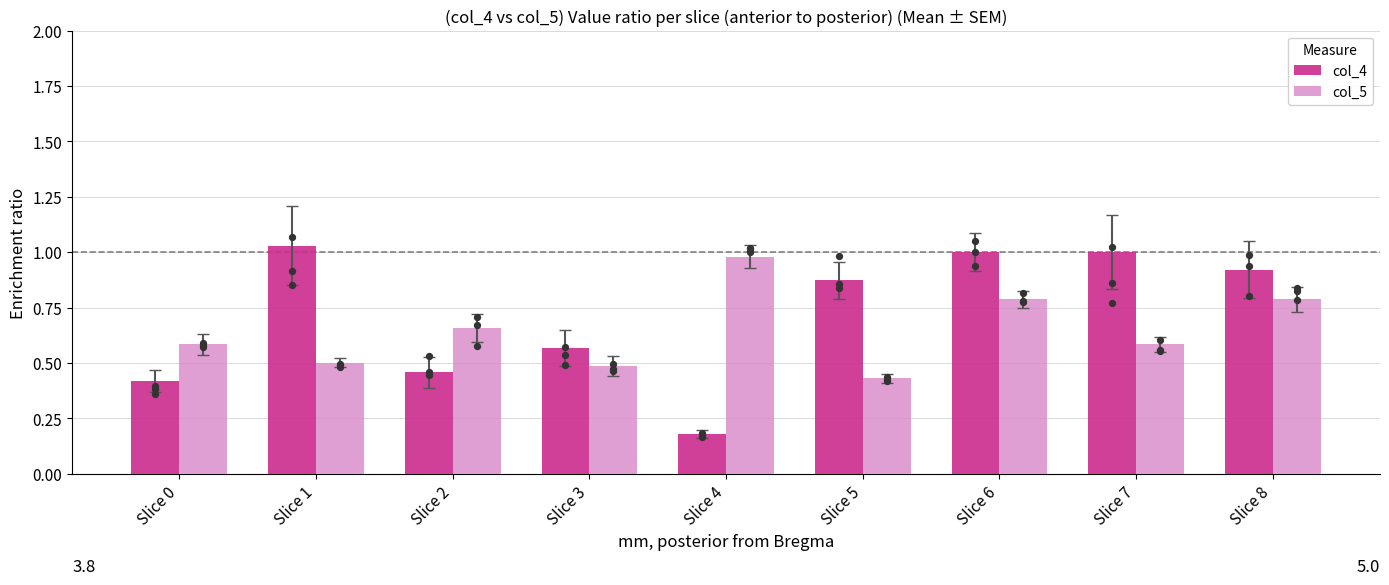

At how many categories does at least one series exceed 0?

9